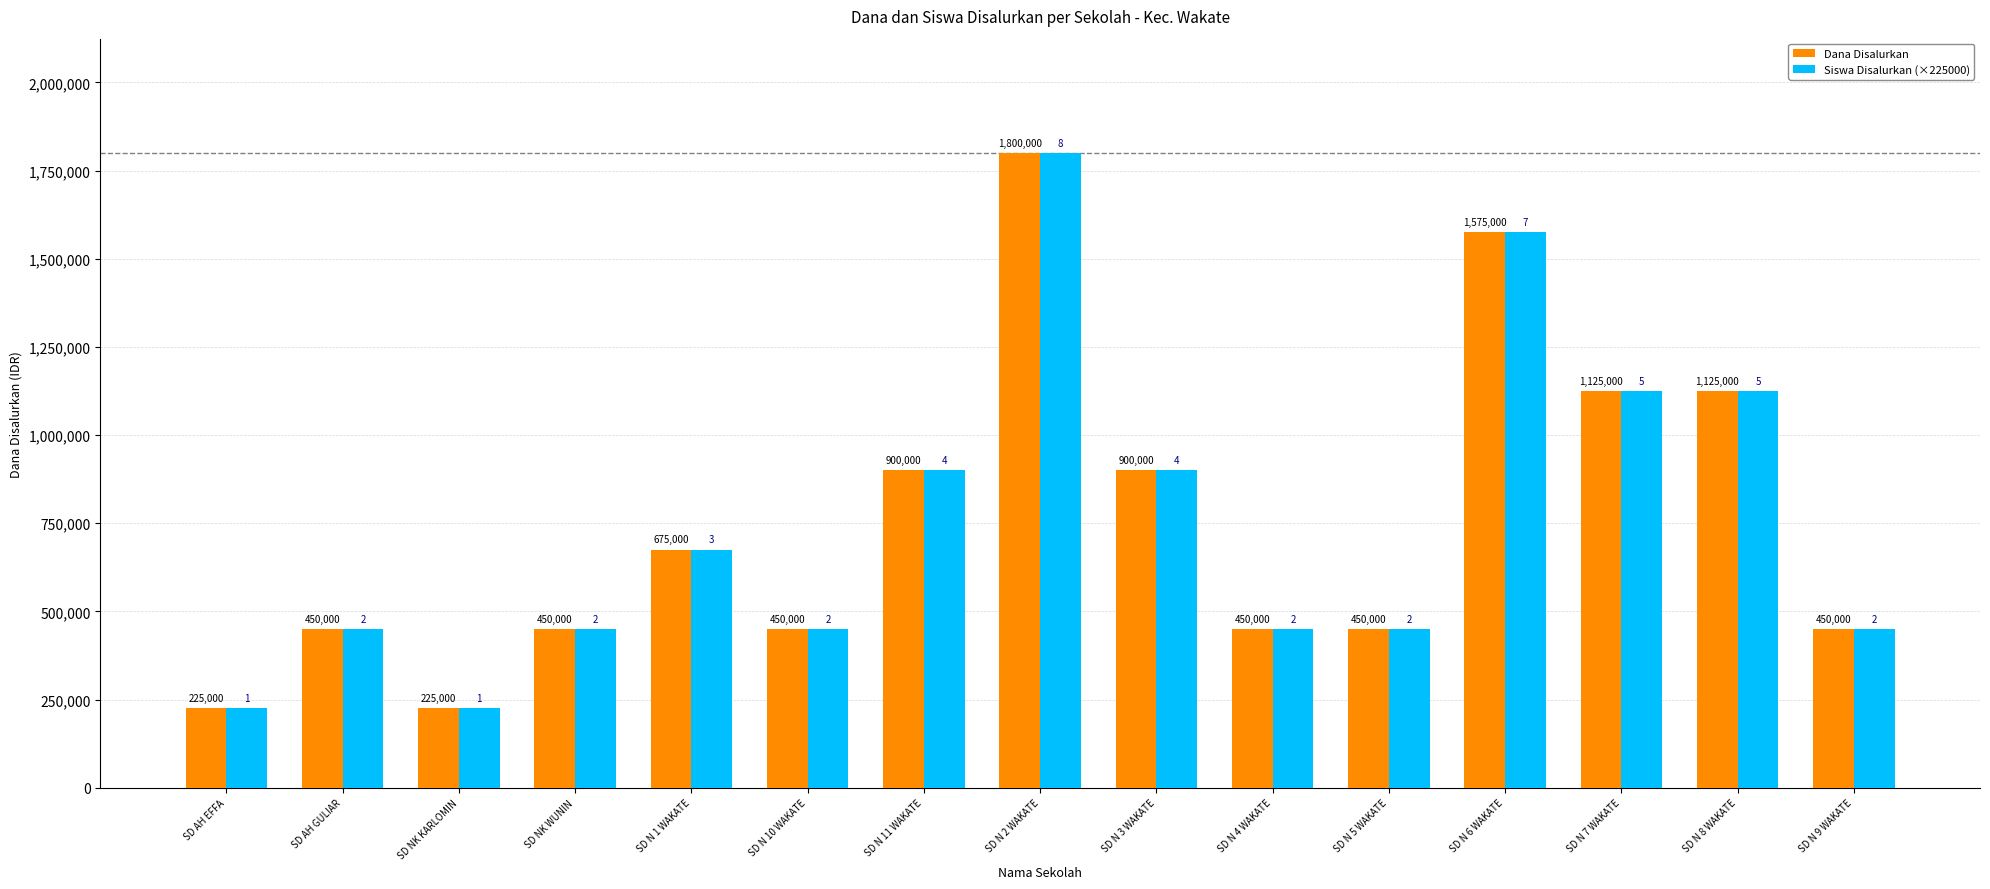

What is the label of the 14th bar from the left?

SD N 8 WAKATE